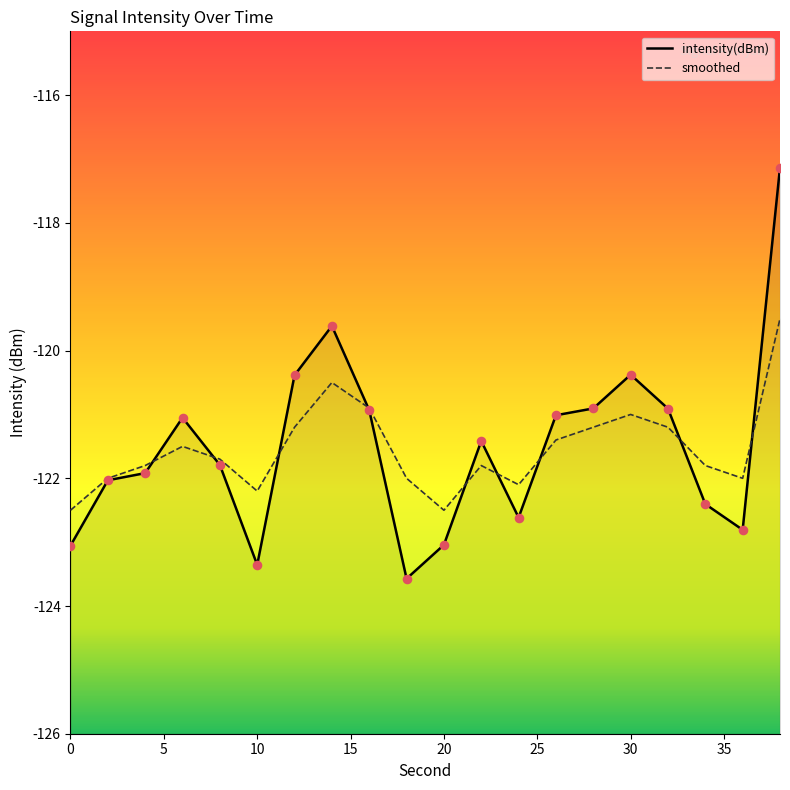

Which series reaches the minimum Y coordinate?

intensity(dBm)